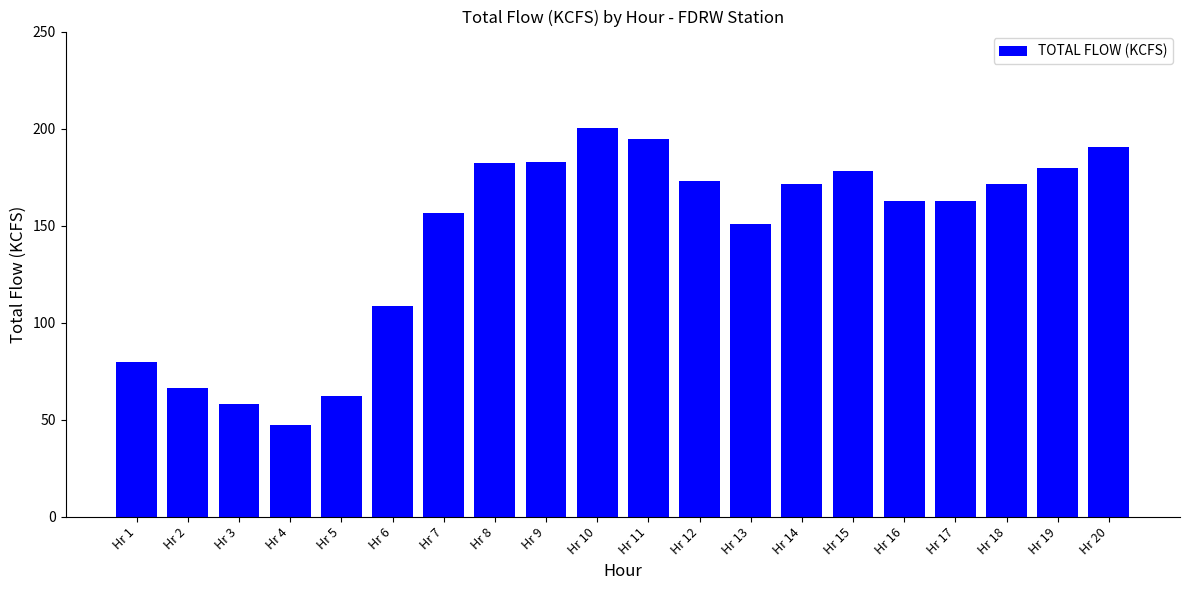

The value at Hr 11 is 305.3. True or false?

False